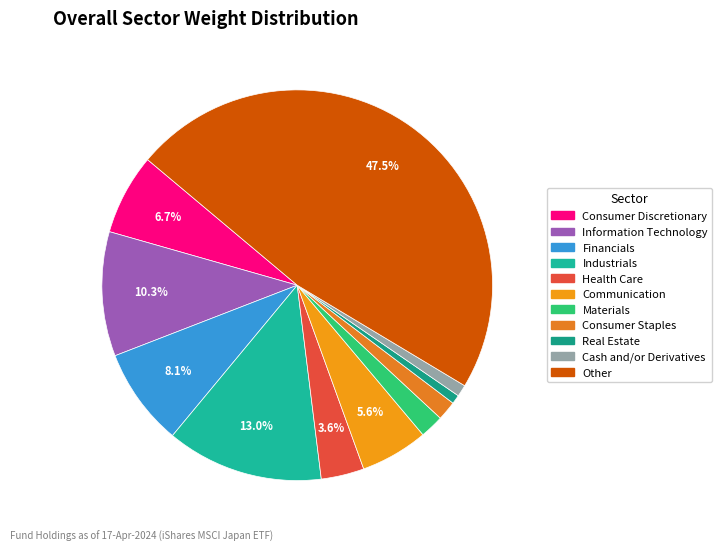

What percentage do Materials and Industrials together represent?

15.0%